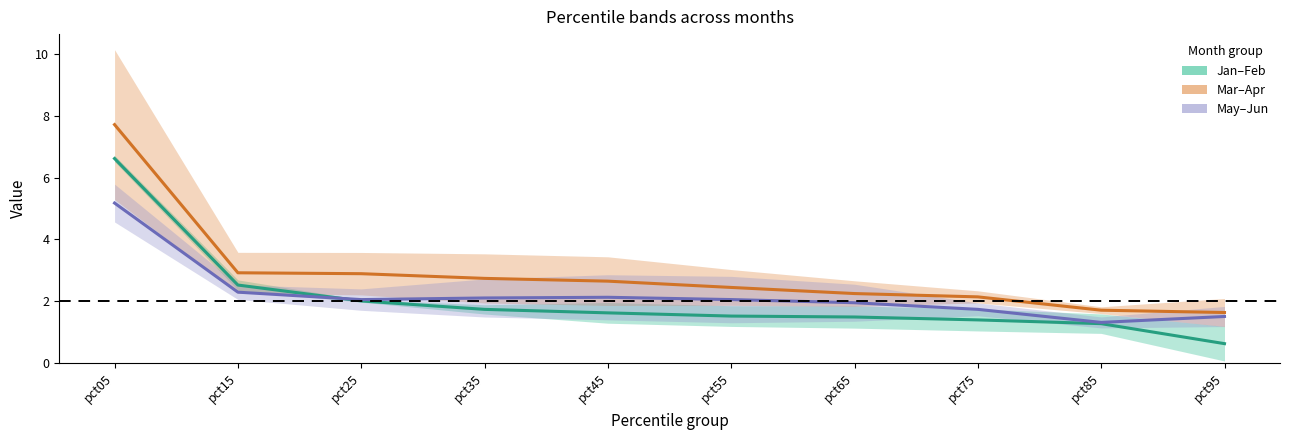

The Jan–Feb mid series shows 0.6 at pct95. True or false?

True